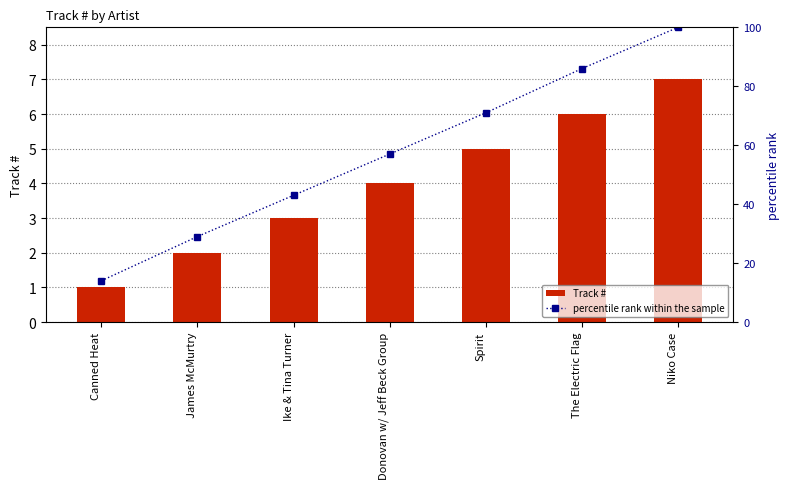

Where is Track # nearest to the value 4?

Donovan w/ Jeff Beck Group